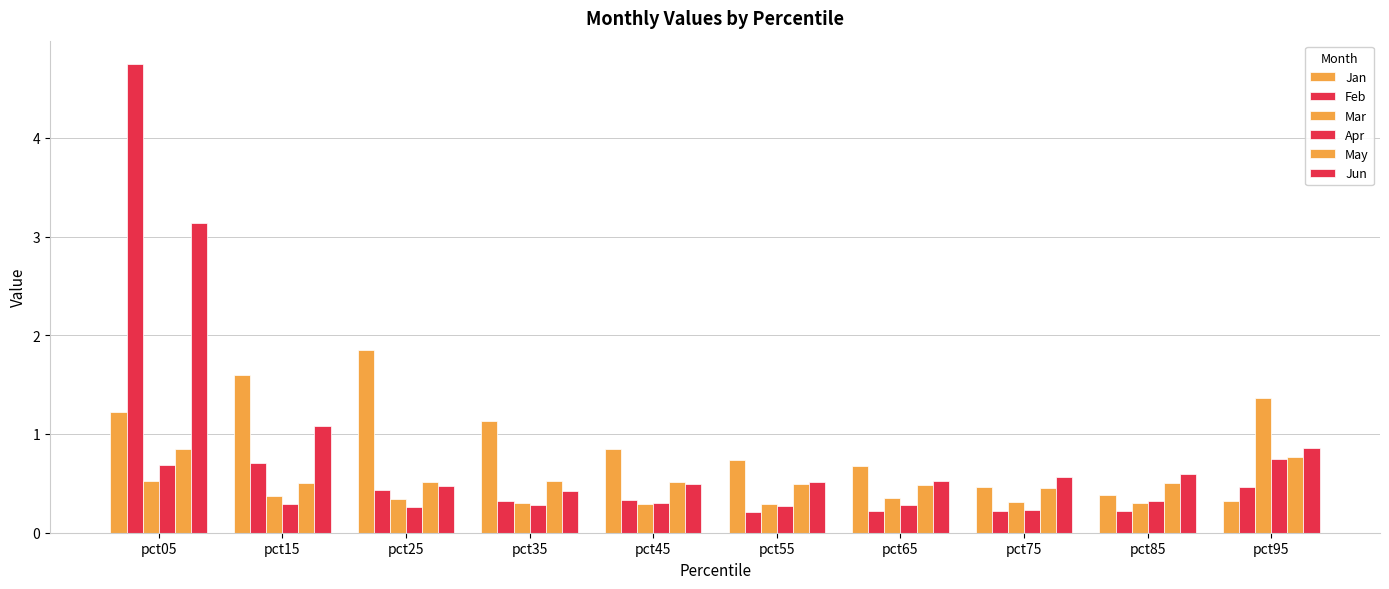

Does the chart contain stacked bars?

No